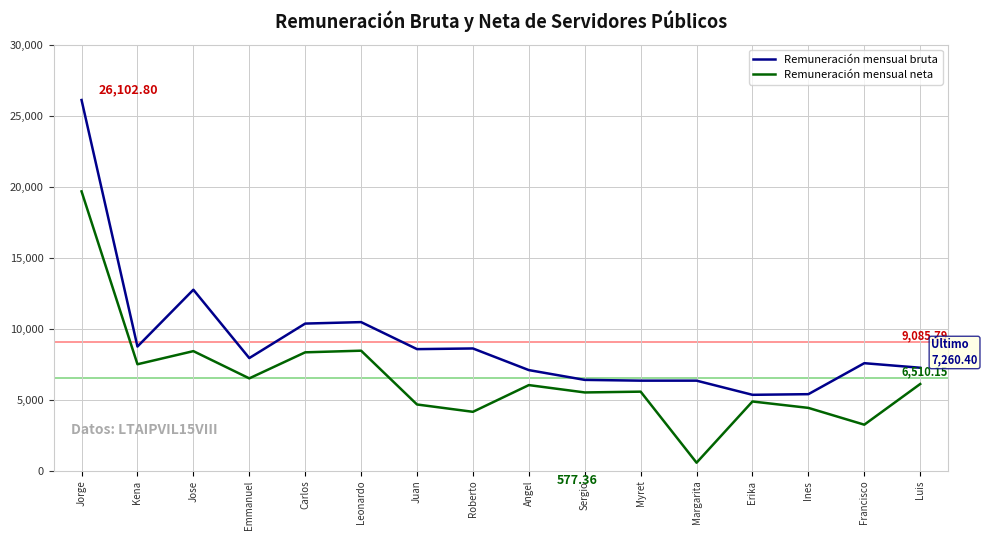

How many values in the Remuneración mensual bruta series exceed 7940?

8